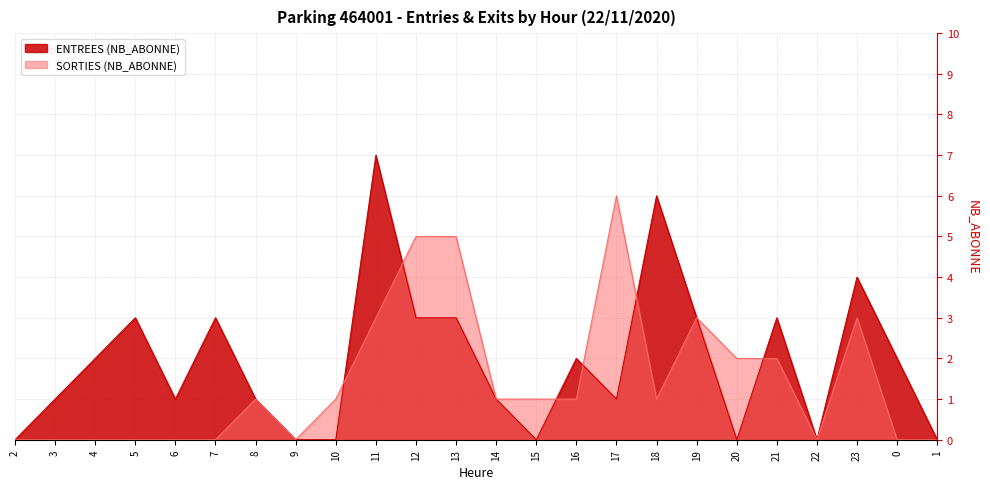

List the series in order of their peak value, lowest first.

SORTIES (NB_ABONNE), ENTREES (NB_ABONNE)